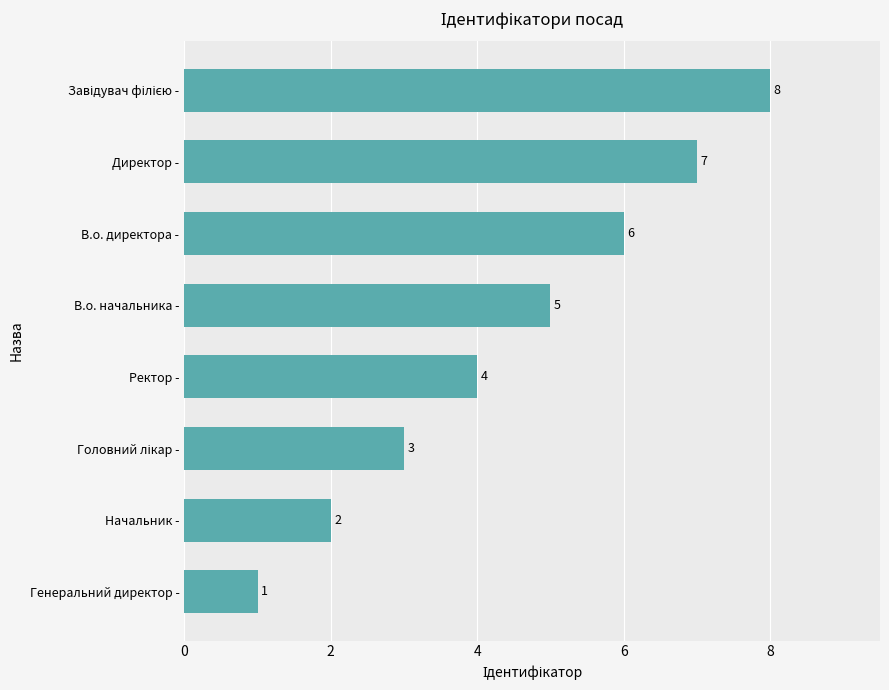

What is the sum of all values?

36